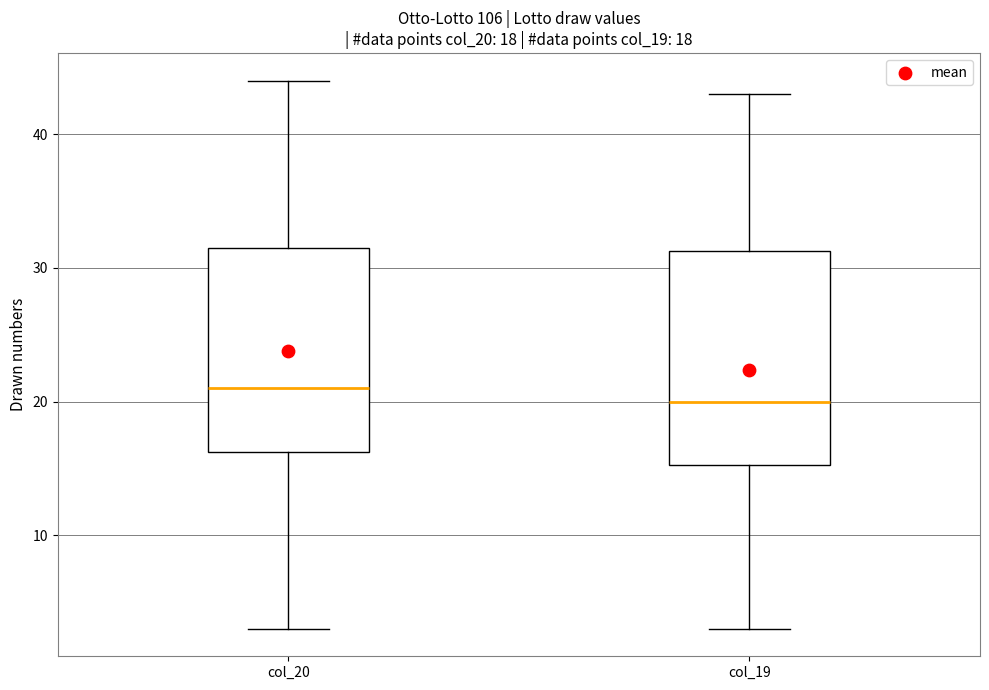

Which box has the highest median line?

col_20